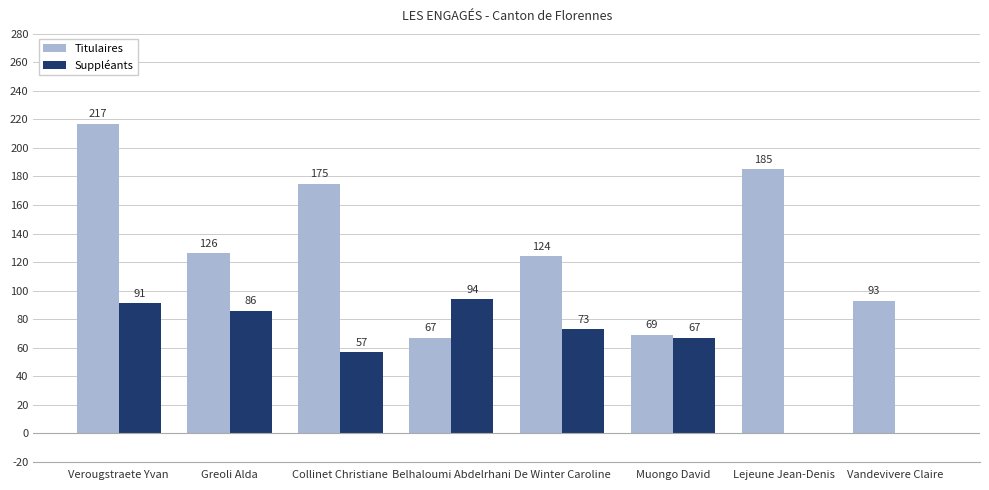

The value of Titulaires at Vandevivere Claire is 93. True or false?

True